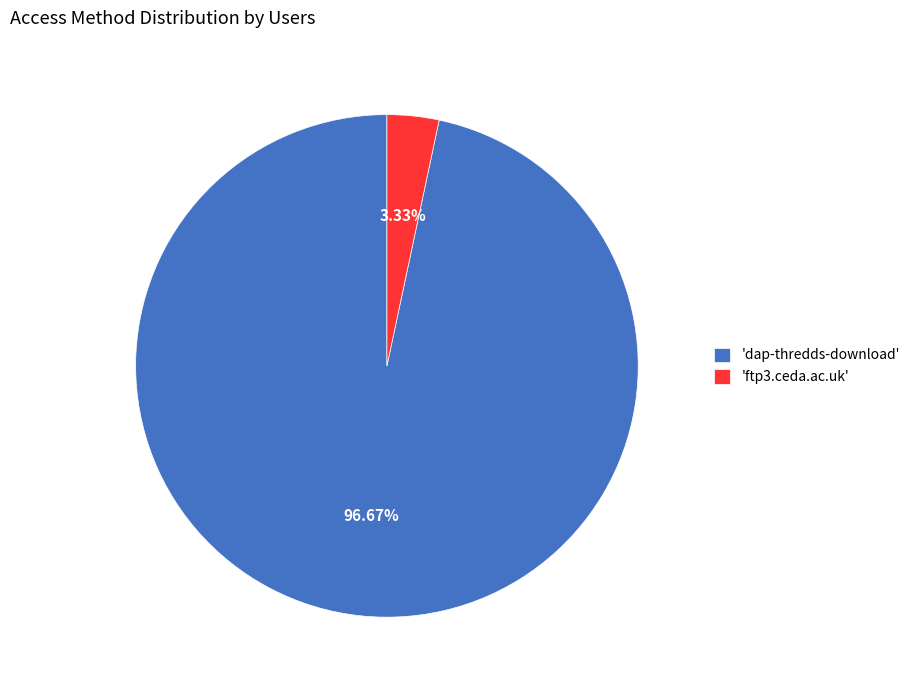

Between 'dap-thredds-download' and 'ftp3.ceda.ac.uk', which is larger?

'dap-thredds-download'